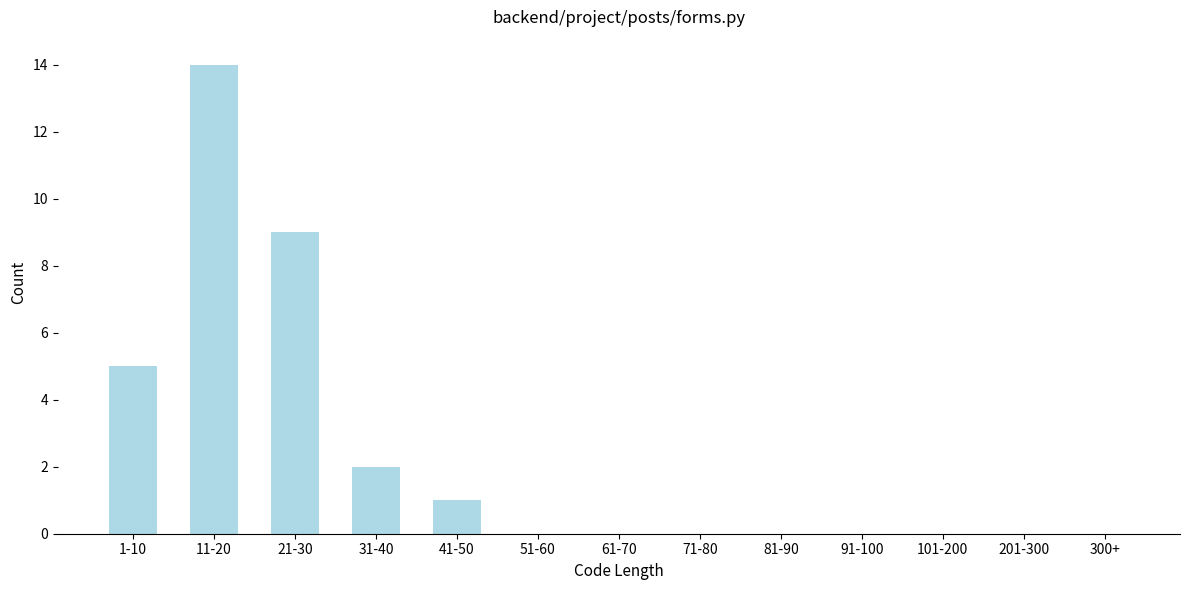

Reading left to right, what are all the values shown in this chart?

1-10=5	11-20=14	21-30=9	31-40=2	41-50=1	51-60=0	61-70=0	71-80=0	81-90=0	91-100=0	101-200=0	201-300=0	300+=0